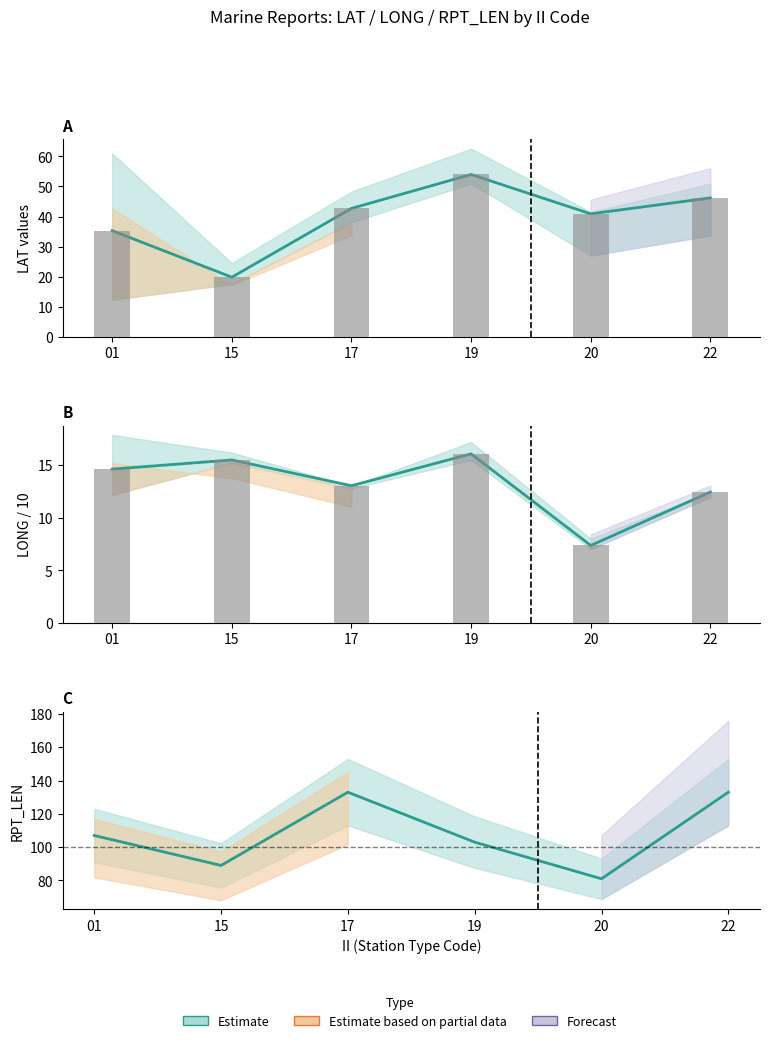

What is the spread (max minus min) of values at 20?

73.6